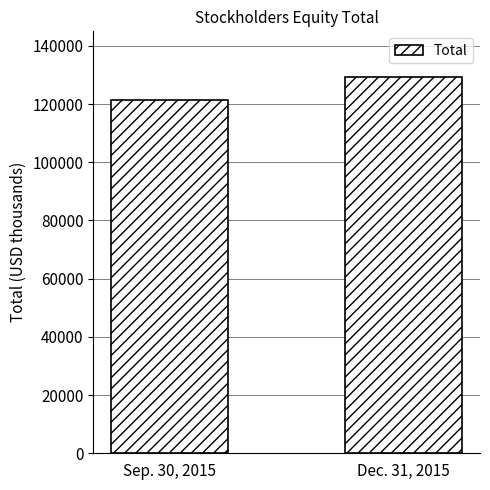

Are the bars horizontal?

No